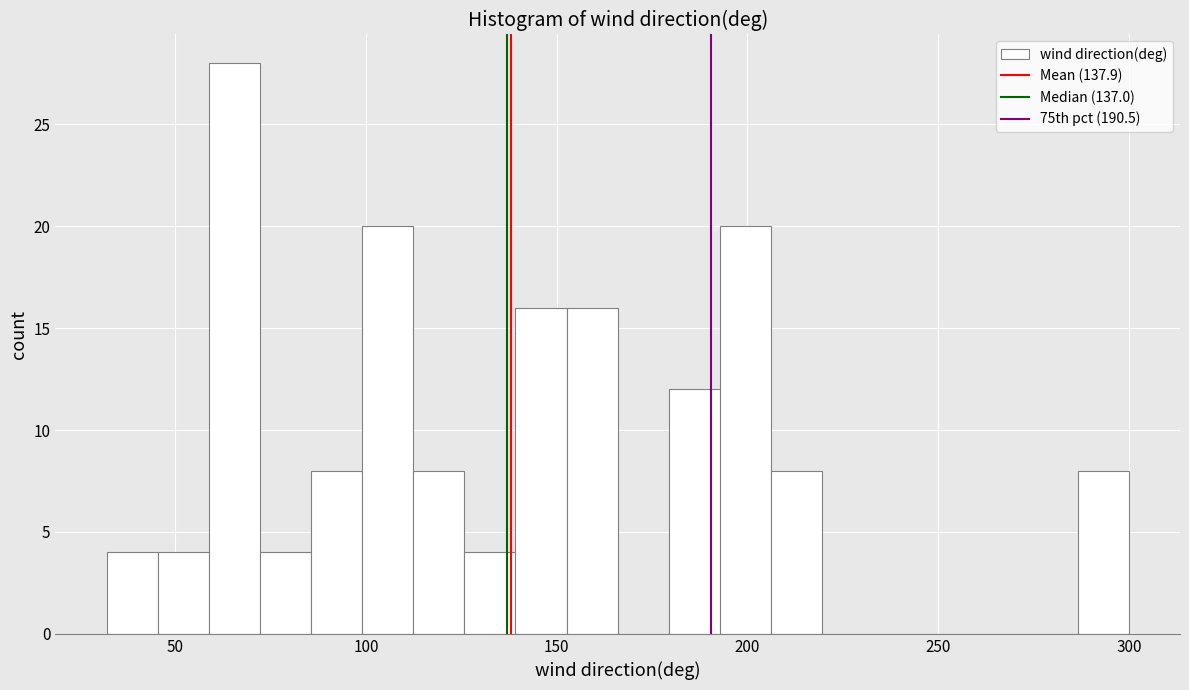

Read against the x-axis, roughly where is the centre of the tallest bar?

65